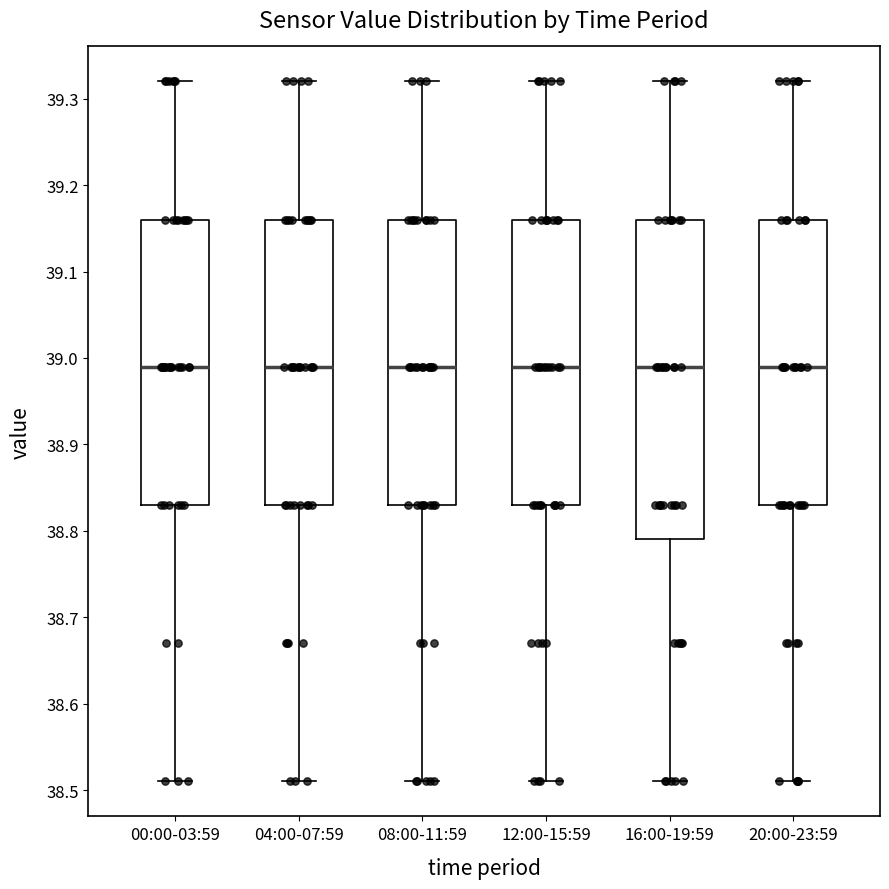

Comparing the boxes themselves (not the whiskers), which one is the tallest?

16:00-19:59